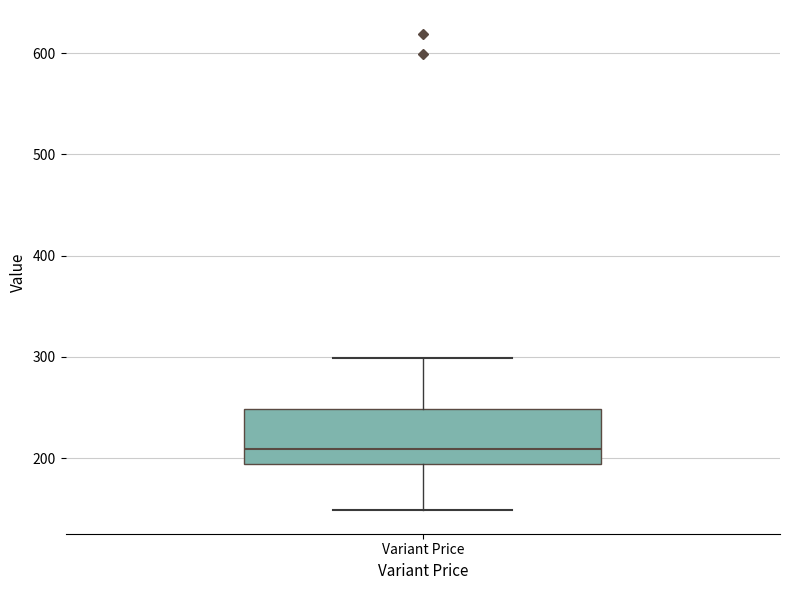

Read this box plot against the y-axis: the position of the median line, the range covered by the box, and the ends of both whiskers. The values are not printed on the chart, so give them approximately, as read against the axis.

median 210, box 190 to 250, whiskers 150 to 300